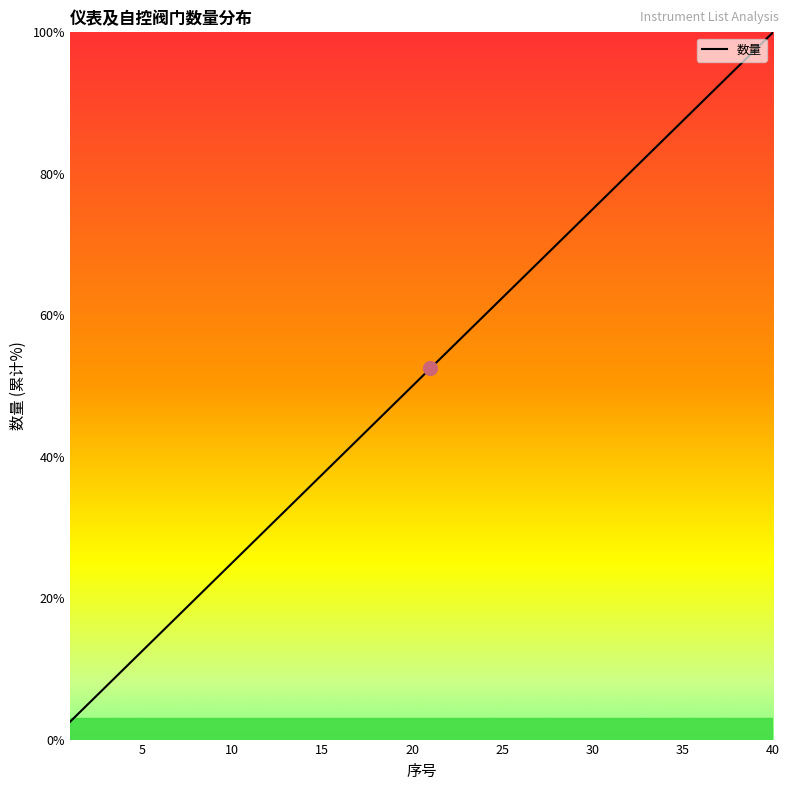

What is the difference between the maximum and minimum values?

97.5